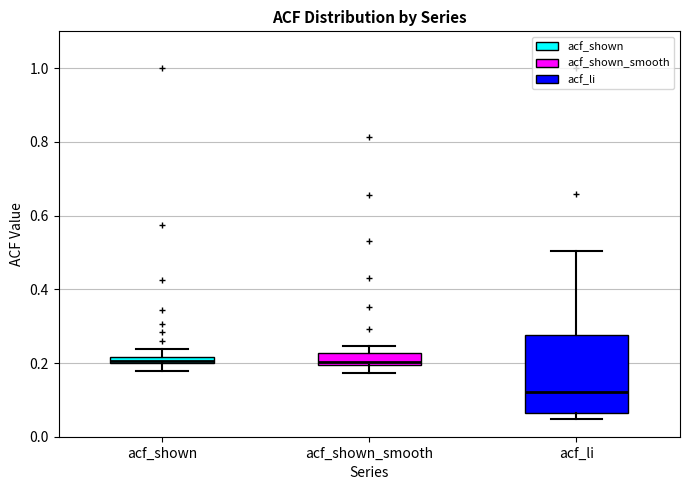

Which box's median line is the lowest?

acf_li